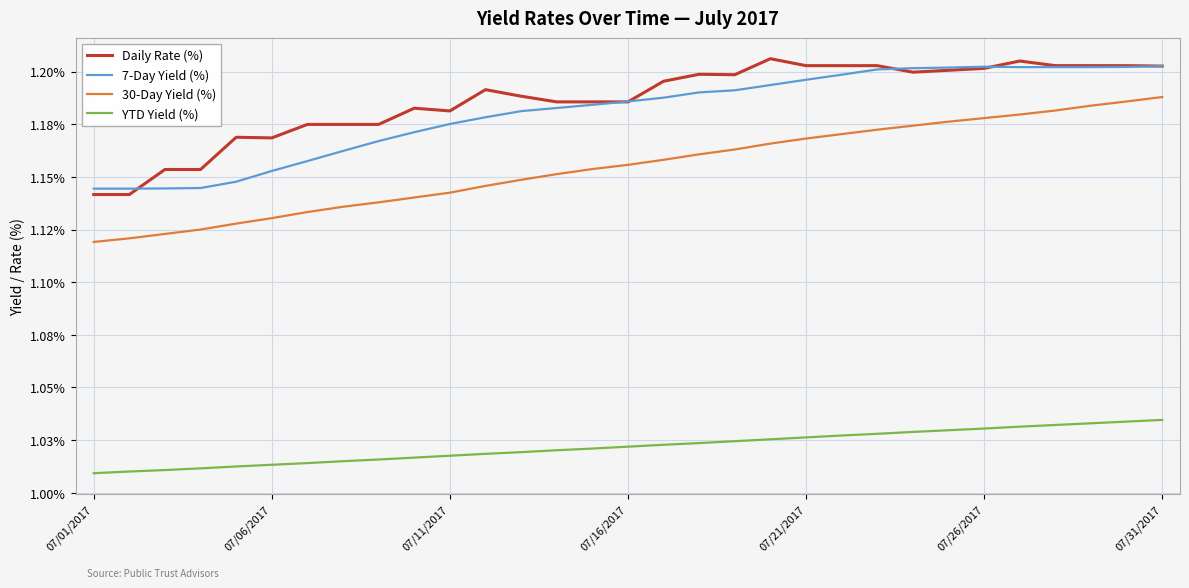

What is the minimum value for Daily Rate (%)?

1.1